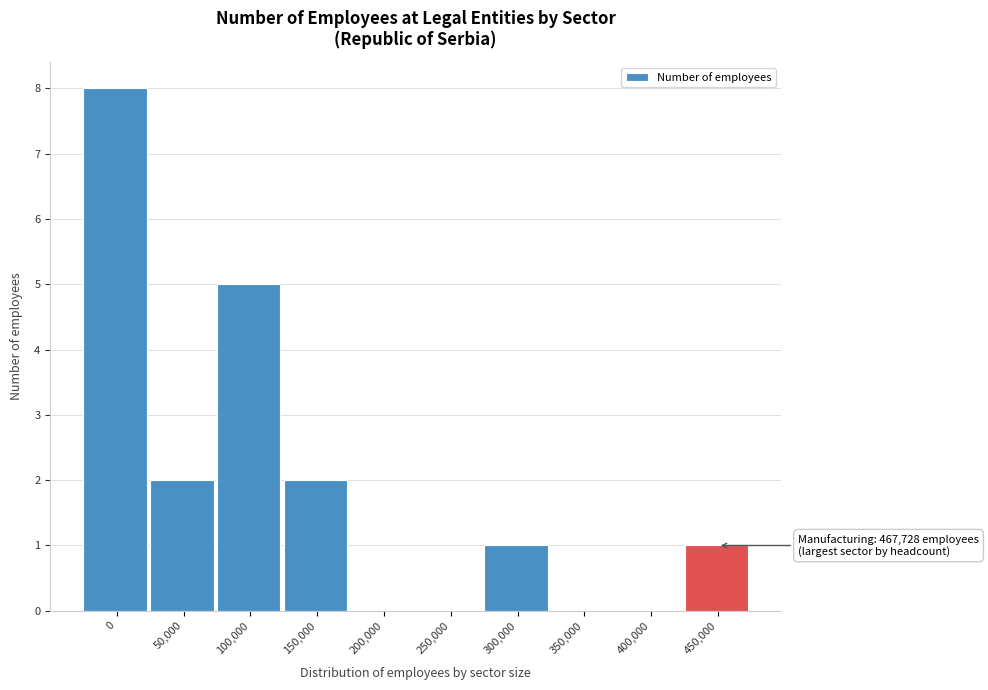

Reading right to left, extract all data points from this chart.

450,000=1	400,000=0	350,000=0	300,000=1	250,000=0	200,000=0	150,000=2	100,000=5	50,000=2	0=8